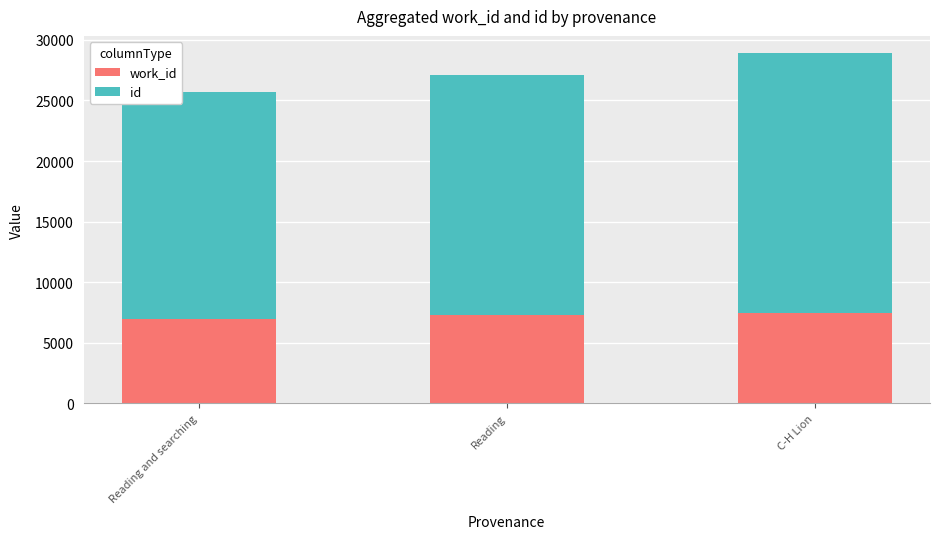

What is the total value across all series at Reading?

27077